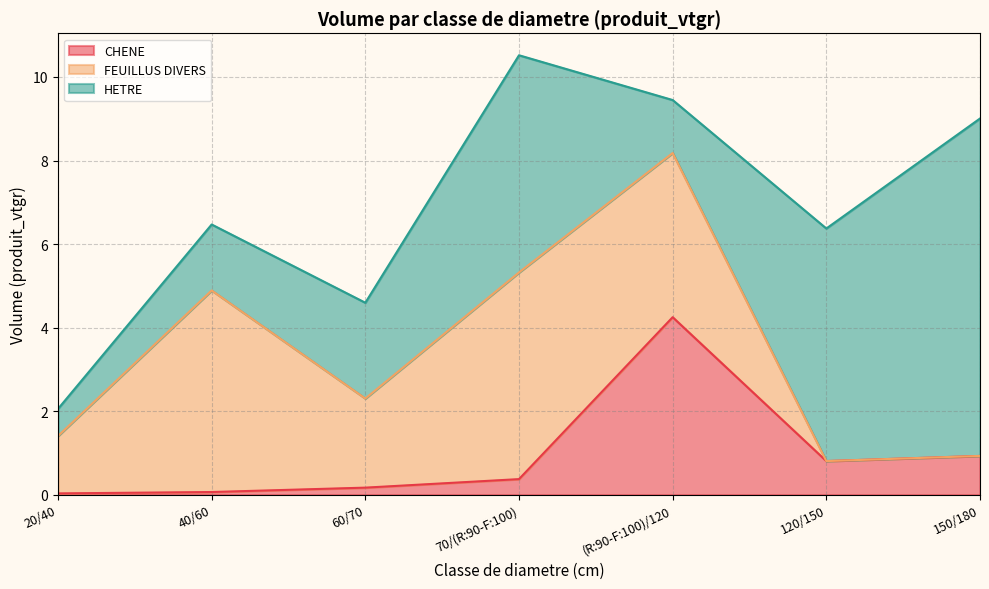

At which category is the sum across all series the highest?

70/(R:90-F:100)